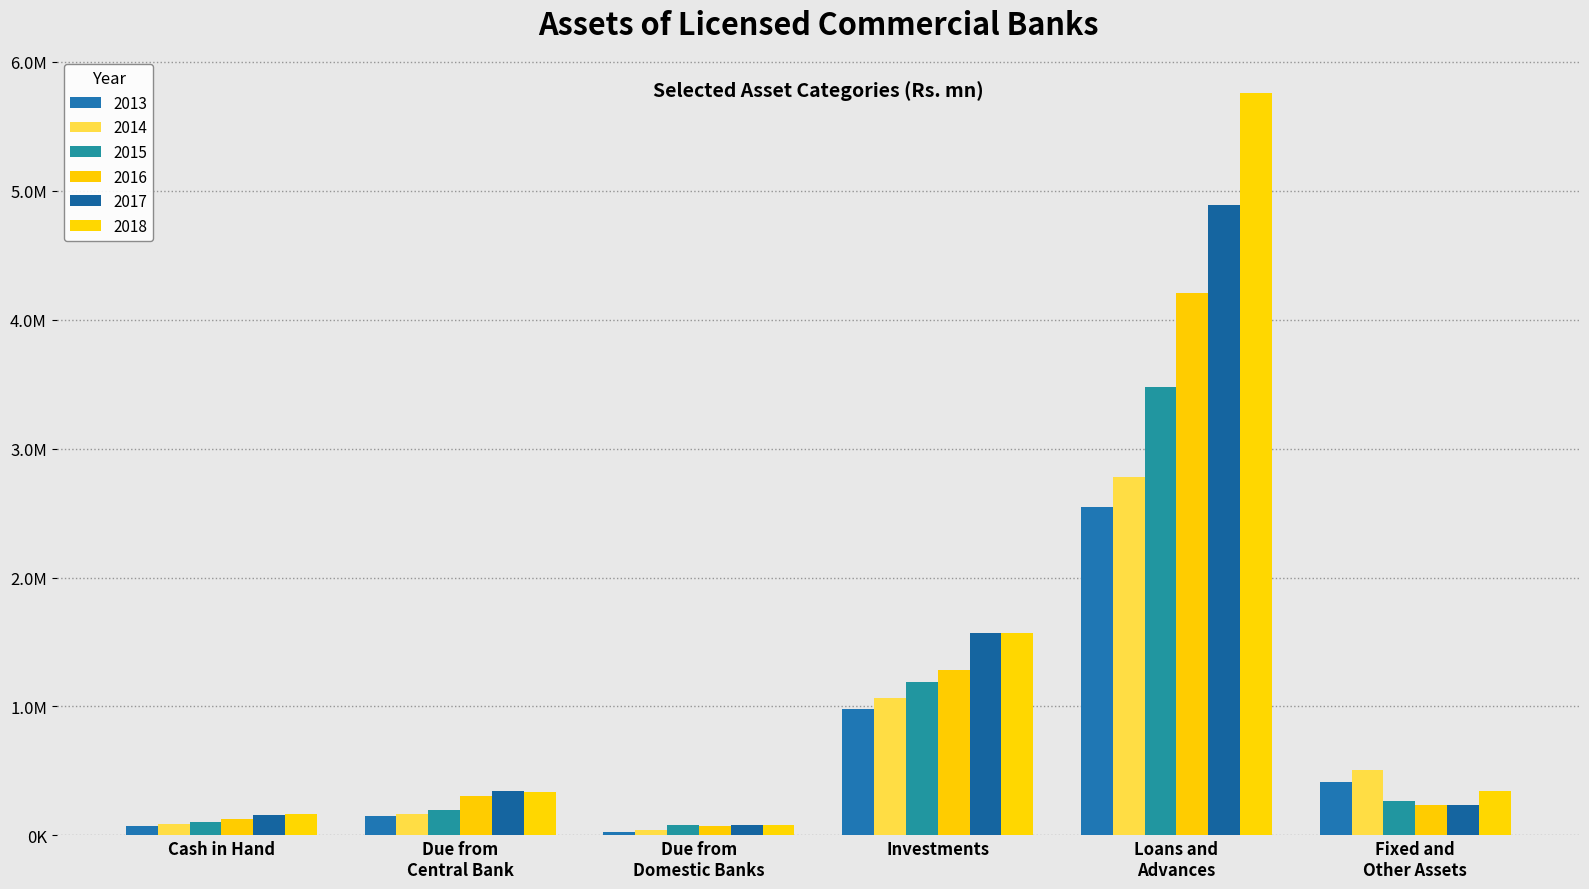

What are all the series names shown in the legend?

2013, 2014, 2015, 2016, 2017, 2018